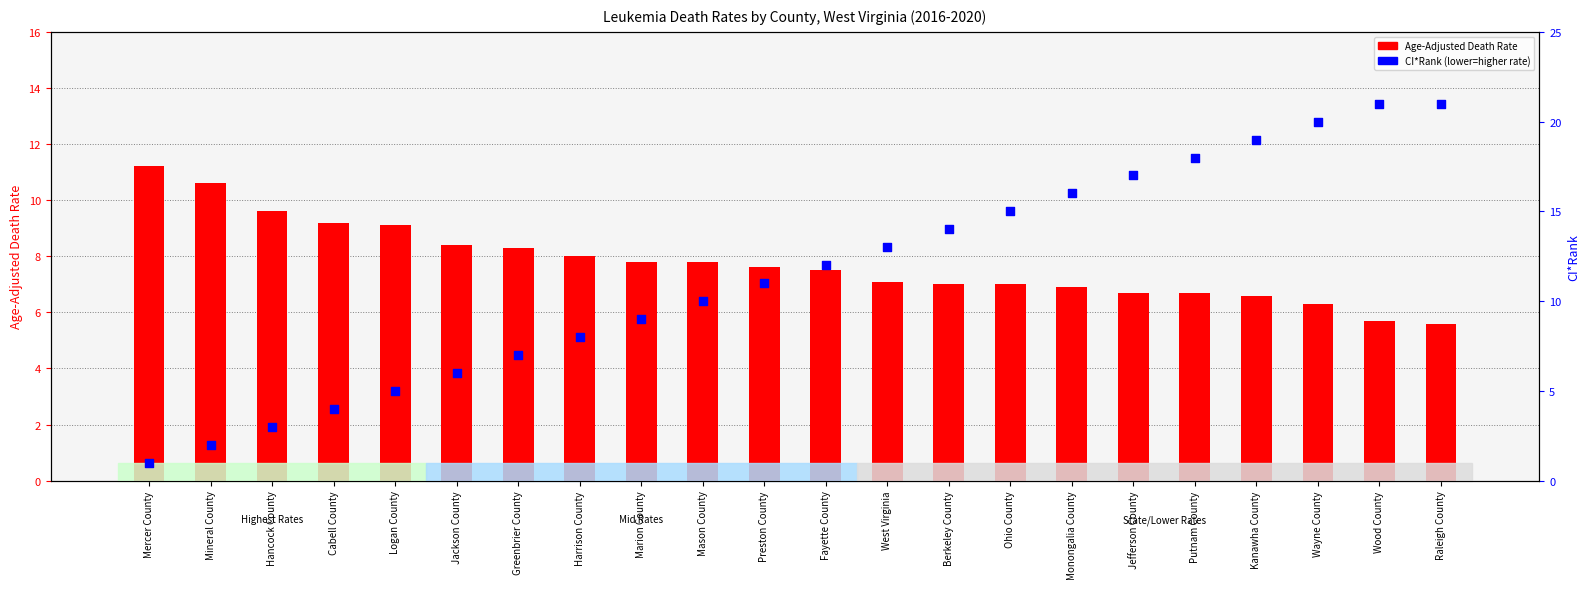

What are all the series names shown in the legend?

Age-Adjusted Death Rate, CI*Rank